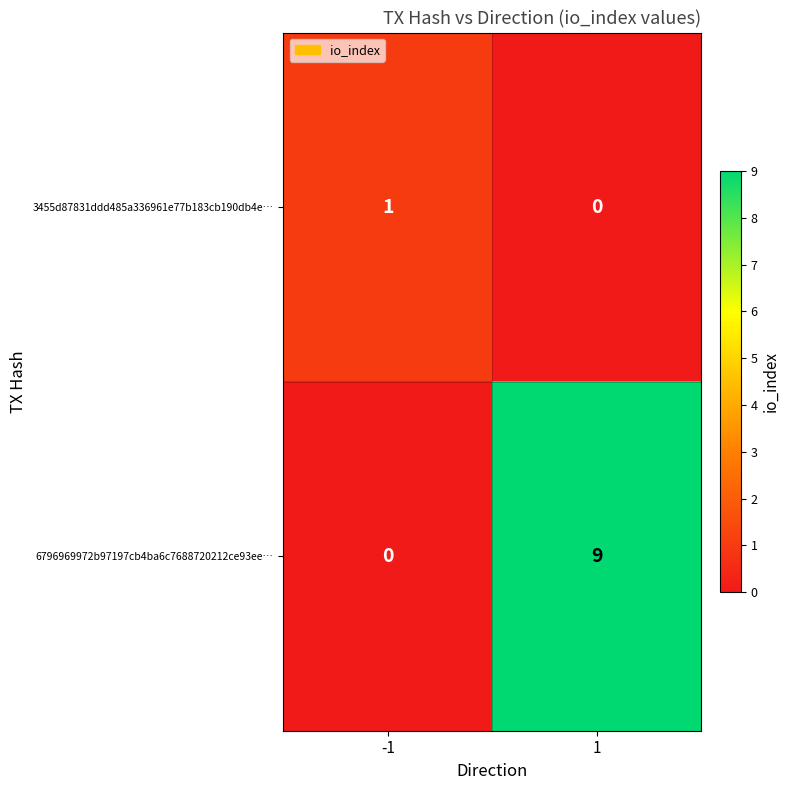

Reading left to right, extract all data points from this chart.

3455d87831ddd485a336961e77b183cb190db4e…: -1=1	1=0
6796969972b97197cb4ba6c7688720212ce93ee…: -1=0	1=9